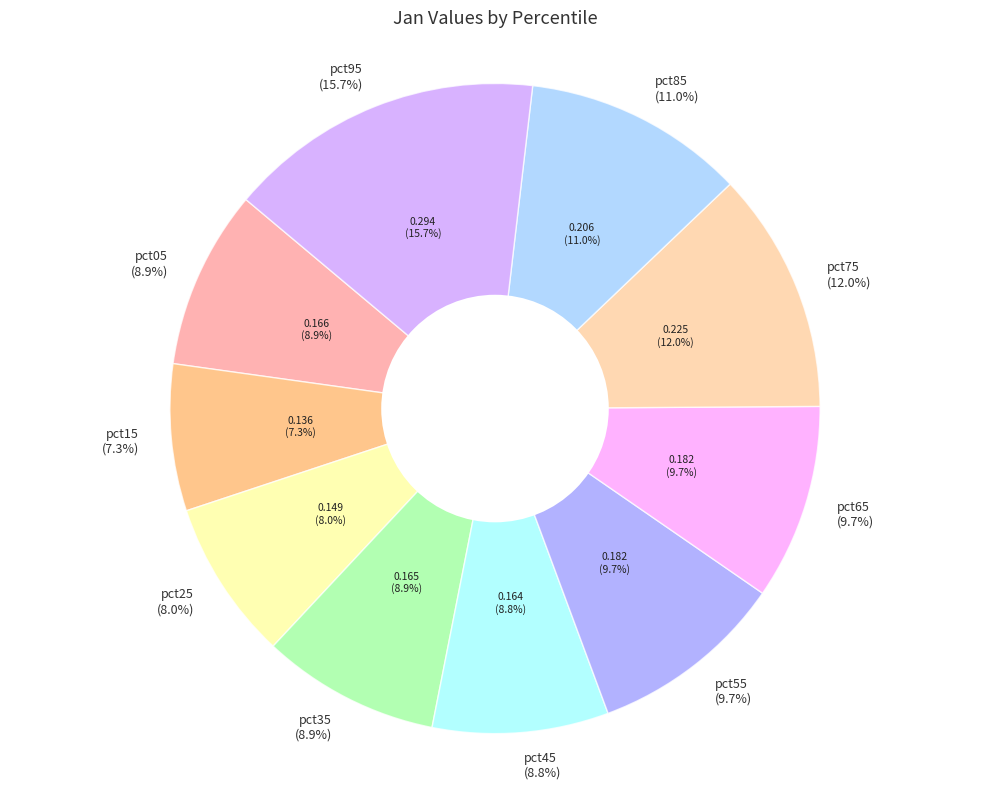

Between pct45 and pct25, which is larger?

pct45